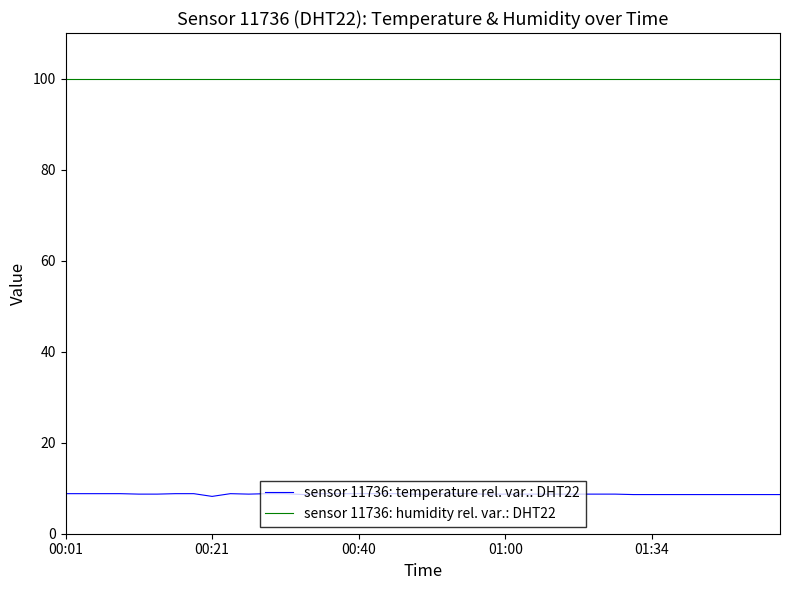

True or false: sensor 11736: humidity rel. var.: DHT22 and sensor 11736: temperature rel. var.: DHT22 intersect in this chart.

False